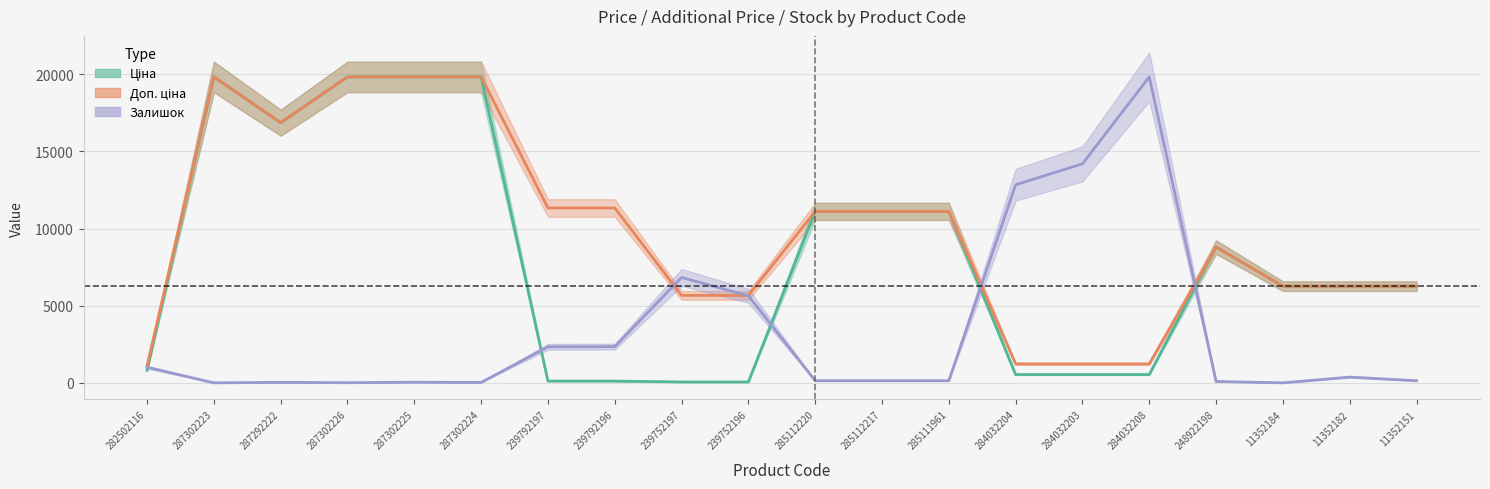

Reading left to right, list all the values displayed in this chart.

Ціна: 813.0	19831.1	16863.2	19831.1	19831.1	19831.1	113.3	113.3	56.7	56.7	11113.6	11113.6	11113.6	535.4	535.4	535.4	8797.6	6266.7	6266.7	6266.7
Доп. ціна: 1101.8	19831.1	16863.2	19831.1	19831.1	19831.1	11334.0	11334.0	5667.0	5667.0	11113.6	11113.6	11113.6	1227.2	1227.2	1227.2	8797.6	6266.7	6266.7	6266.7
Залишок: 1010.6	0.0	32.3	8.1	40.4	24.3	2336.4	2344.5	6831.3	5642.9	137.4	137.4	137.4	12838.1	14196.2	19831.1	88.9	0.0	371.9	137.4